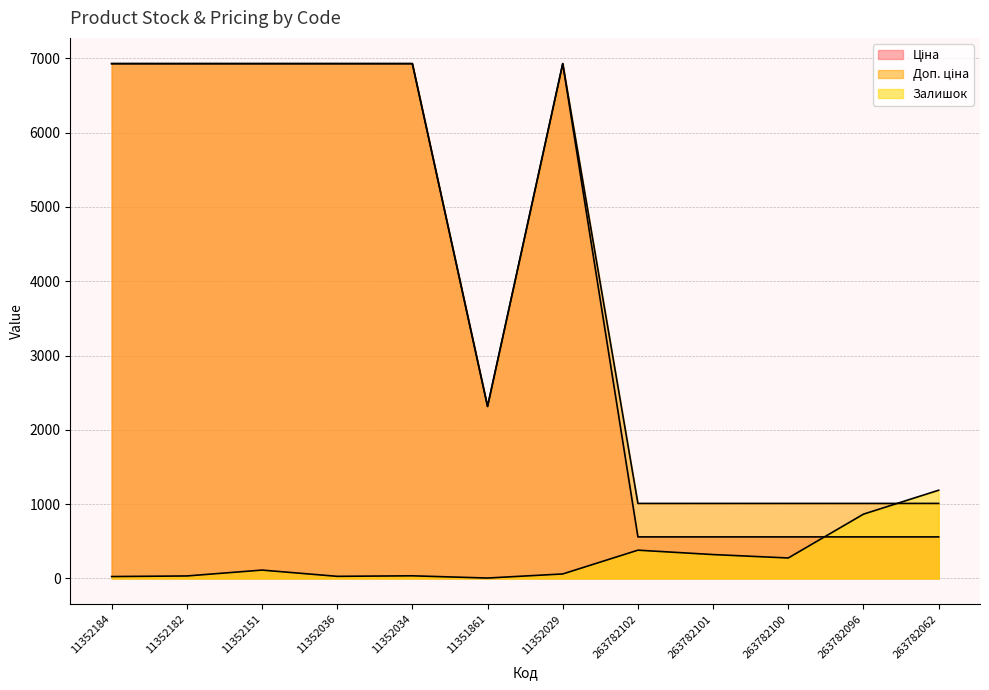

What is the difference between the Ціна values at 263782062 and 11352036?

6369.7